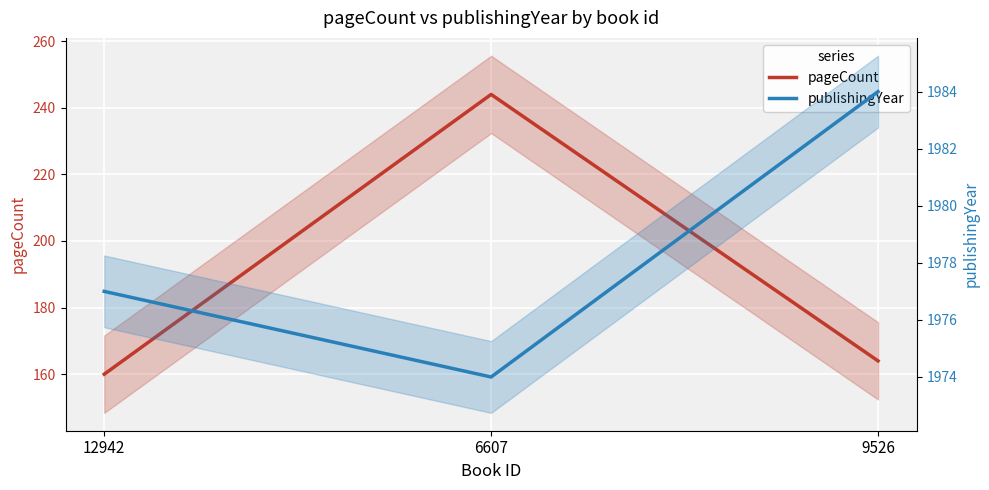

How many lines are shown in the chart?

2